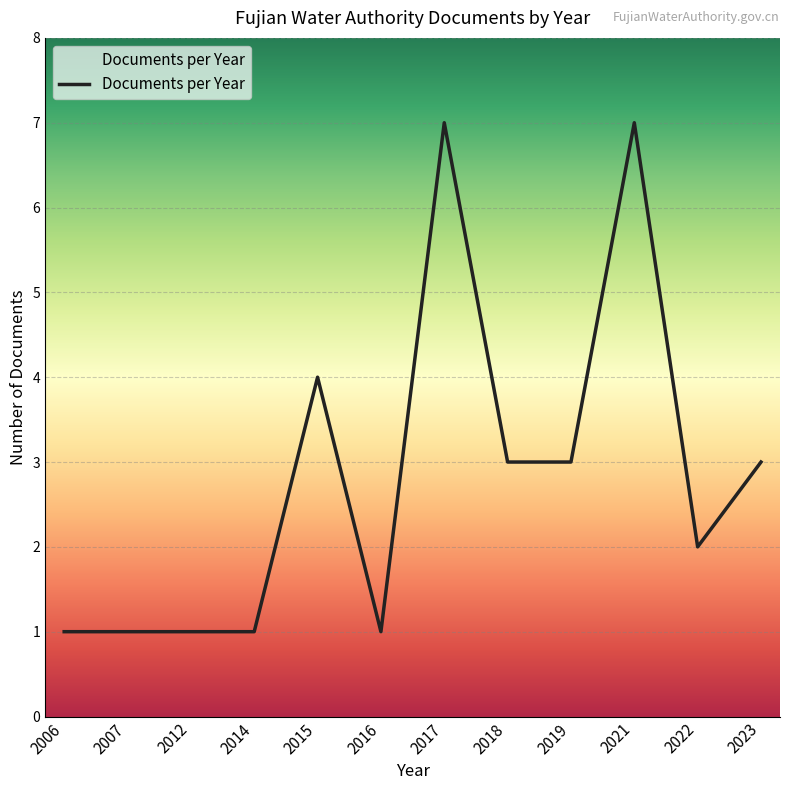

Between 2017 and 2015, which is larger?

2017